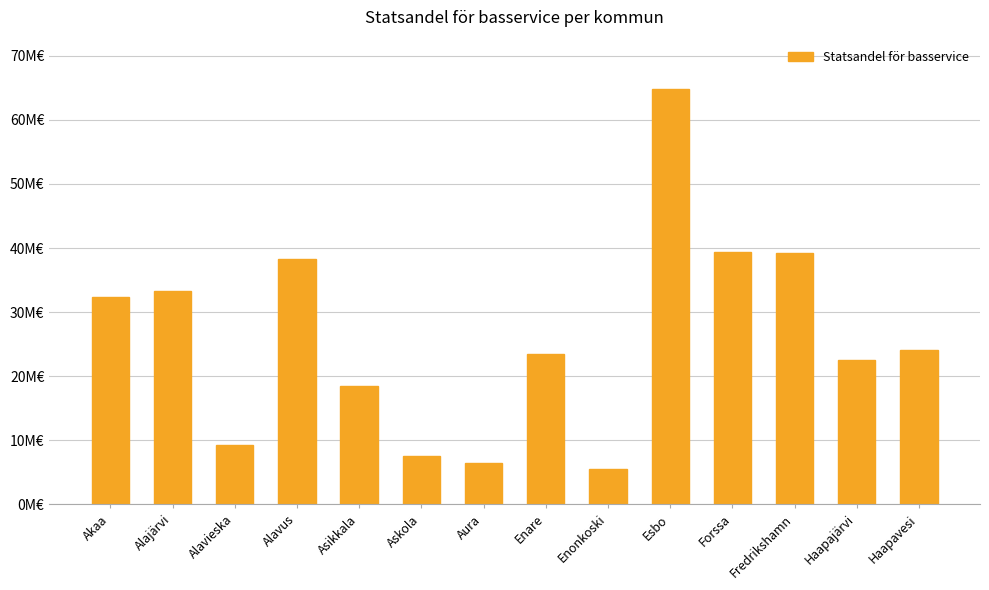

What is the sum of all values?

364863812.8